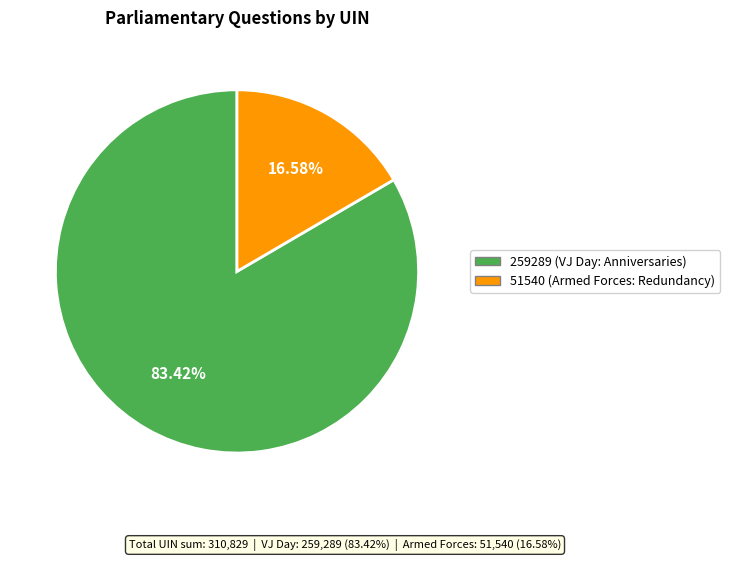

Approximately how many times larger is the value at 51540 (Armed Forces: Redundancy) compared to 259289 (VJ Day: Anniversaries)?

0.2